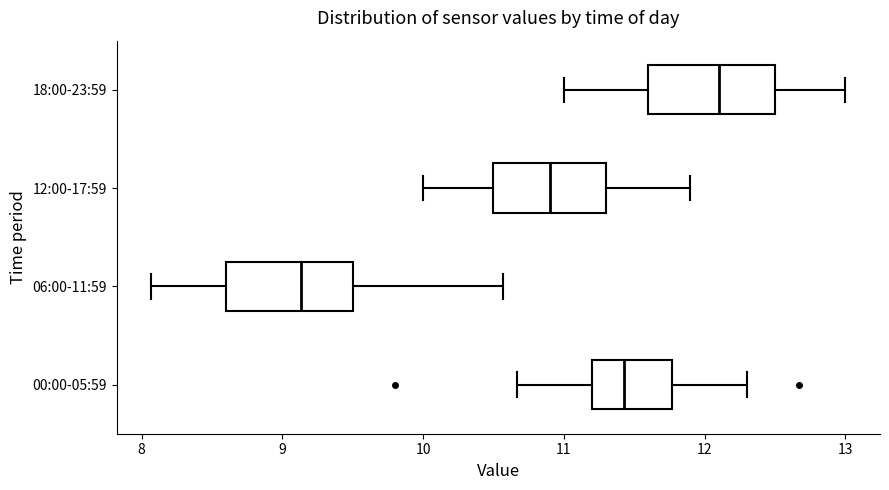

Where does the left whisker of the box for 18:00-23:59 end on the x-axis? The values are not printed on the chart, so give them approximately, as read against the axis.

11.0